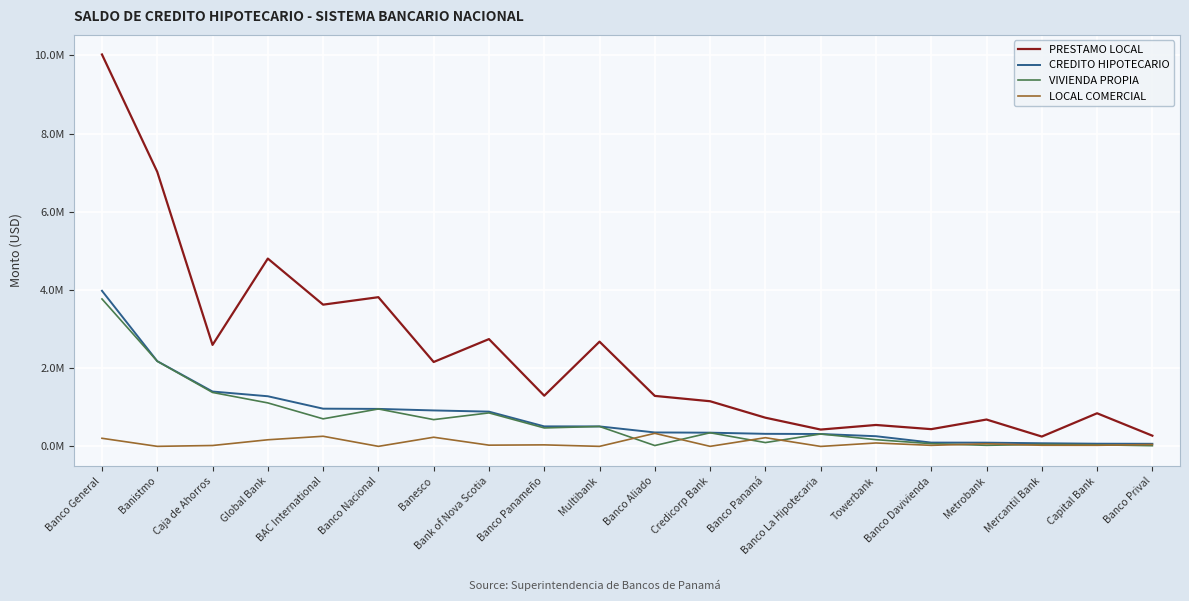

At which label does VIVIENDA PROPIA first exceed 472861?

Banco General